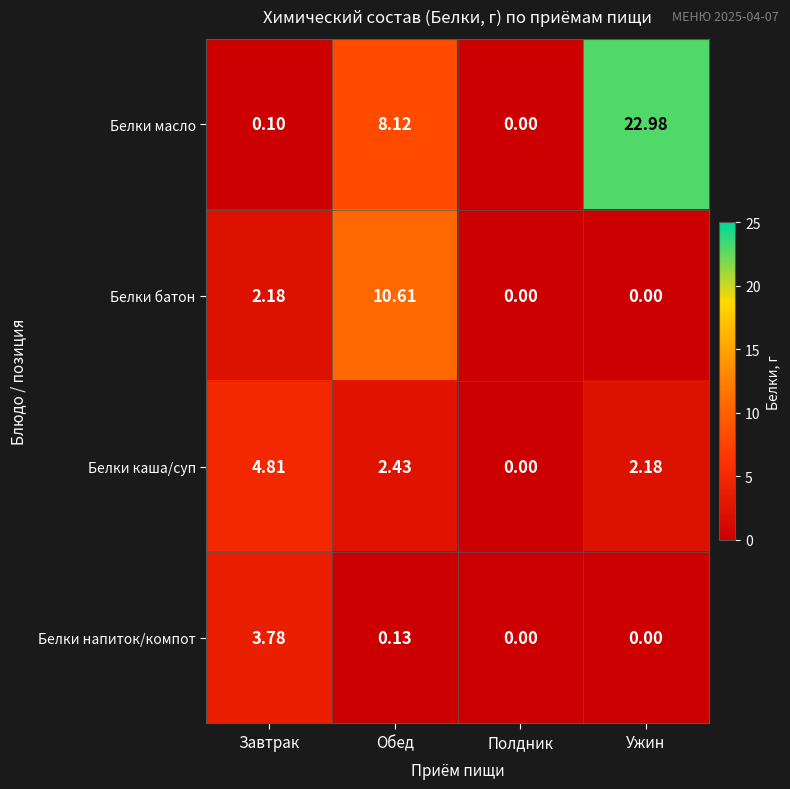

Which category has the highest value across all series?

Ужин